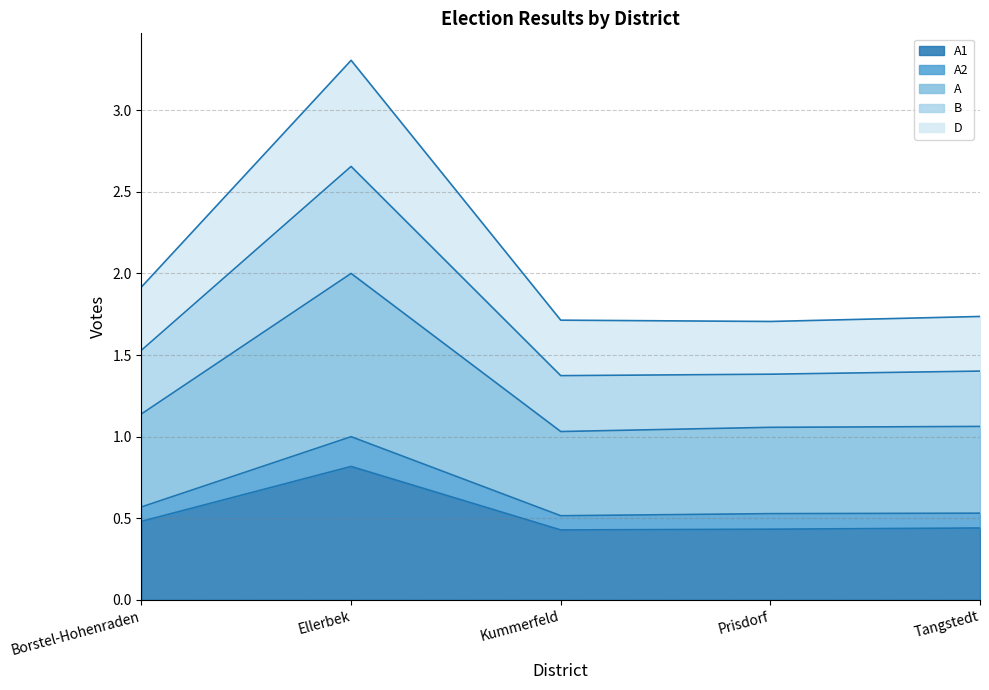

Which has a higher value, Tangstedt or Borstel-Hohenraden?

Borstel-Hohenraden